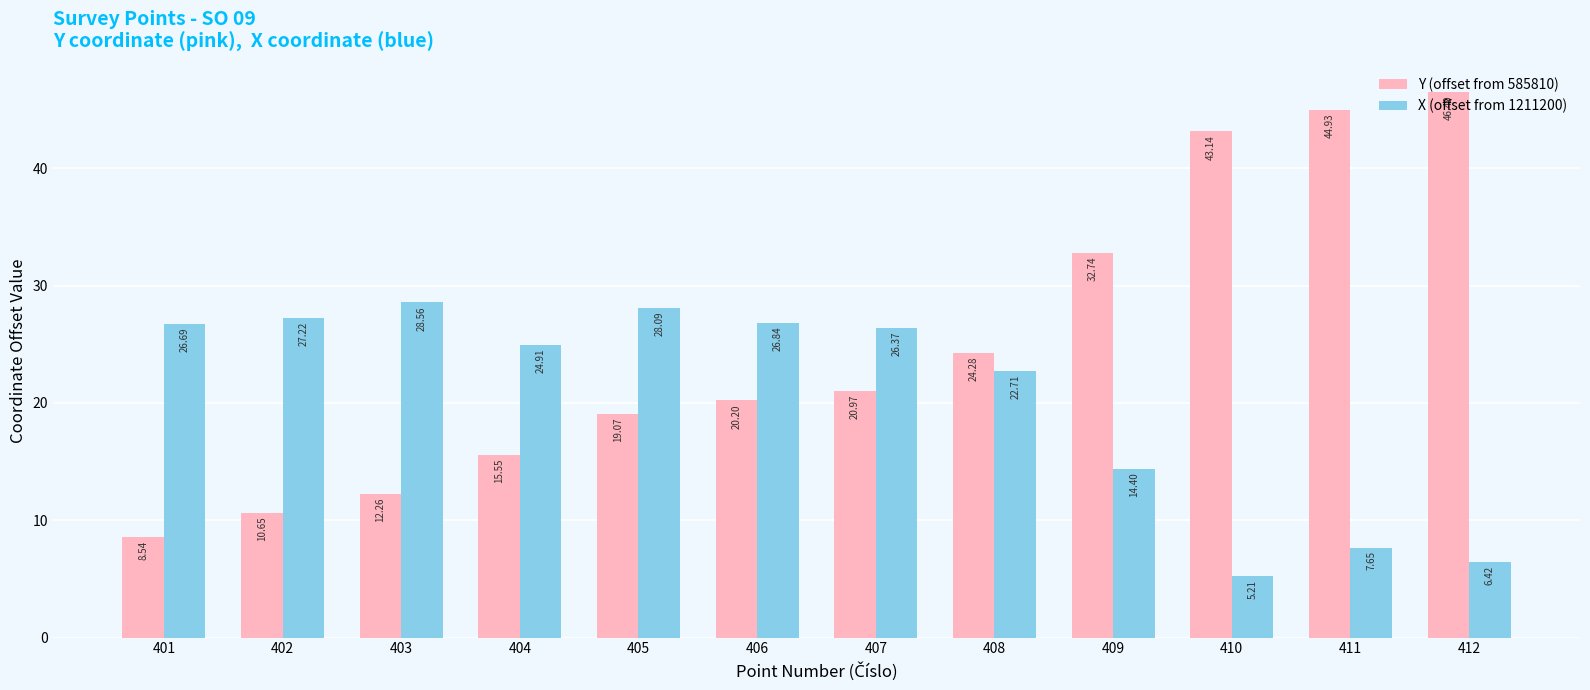

Which series has the widest spread of values?

Y (offset from 585810)